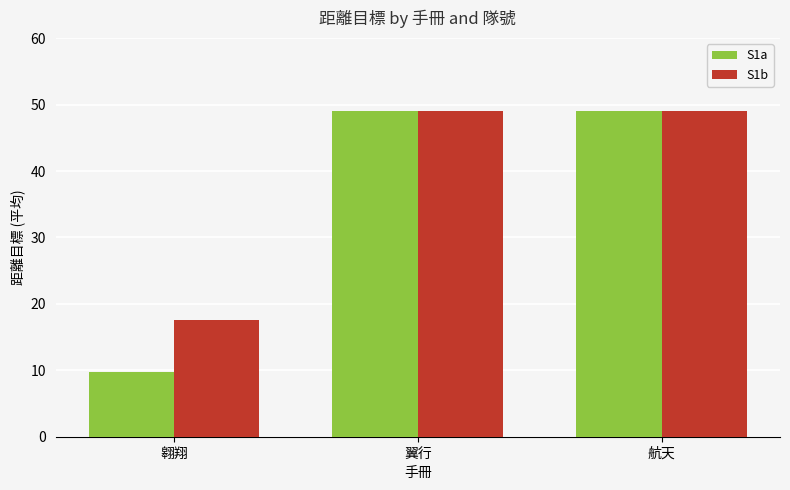

At which label does S1b reach its minimum?

翱翔